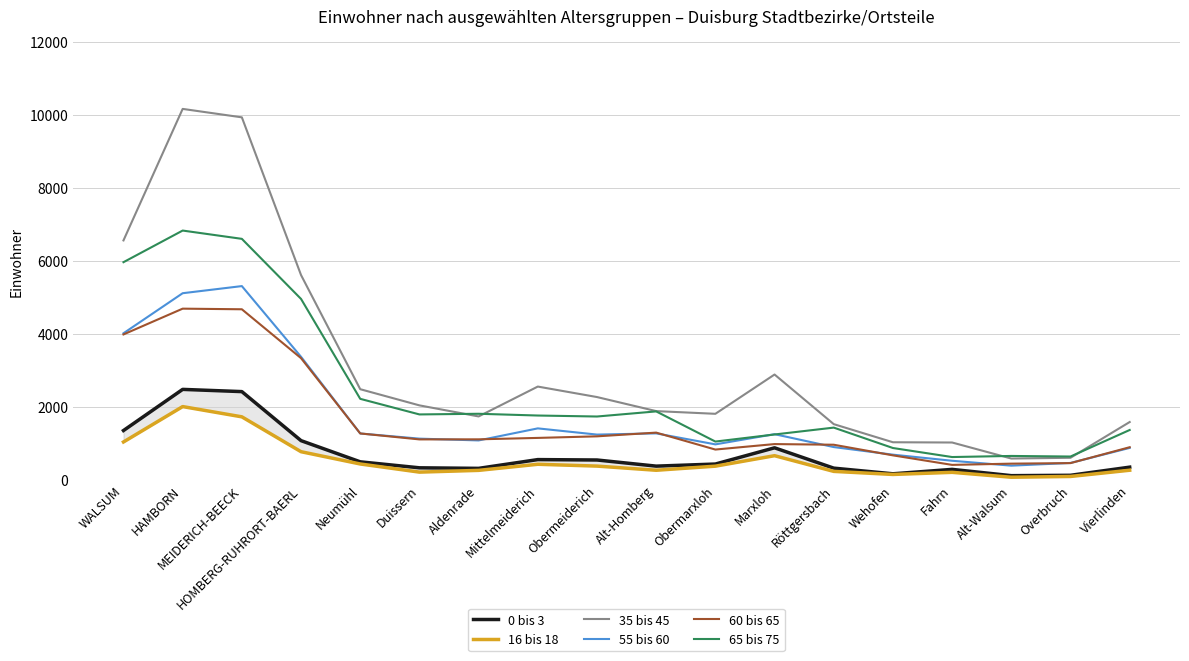

In 65 bis 75, how many points are lower than both neighbors (excluding endpoints)?

5